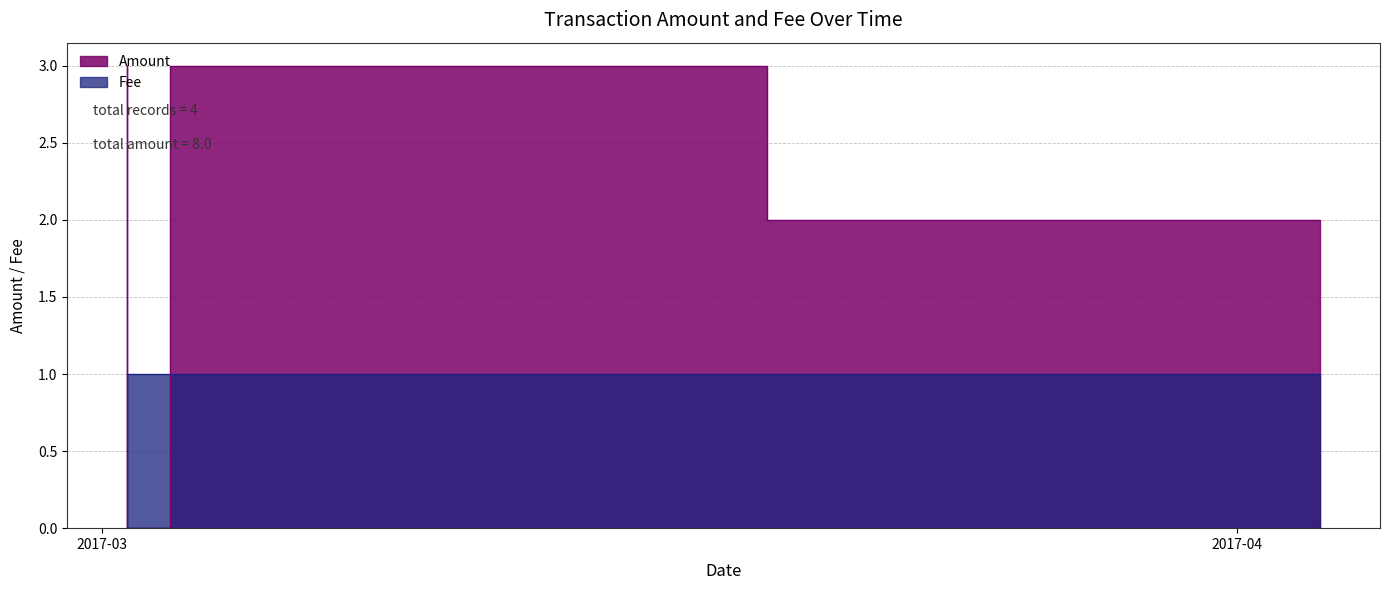

Reading left to right, transcribe all the data shown in this chart.

Amount: 2017-03-01 16:03:24=3.0	2017-03-01 16:12:37=0.0	2017-03-04 00:54:01=3.0	2017-04-03 06:53:48=2.0
Fee: 2017-03-01 16:03:24=1.0	2017-03-01 16:12:37=1.0	2017-03-04 00:54:01=1.0	2017-04-03 06:53:48=1.0